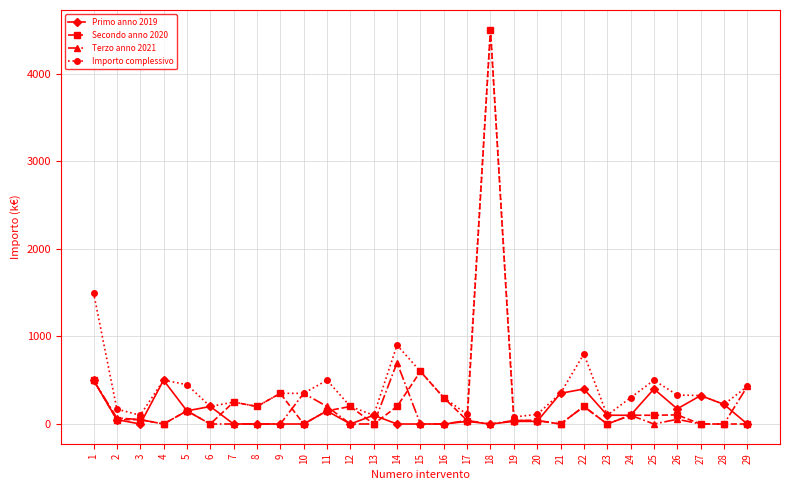

What is the difference between the maximum and minimum values in the Secondo anno 2020 series?

4500.0